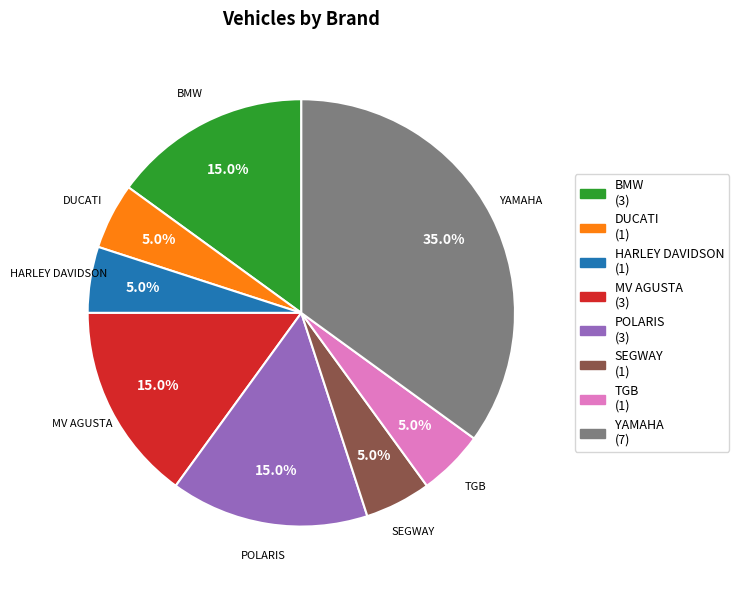

To the nearest percent, what portion does POLARIS represent?

15%